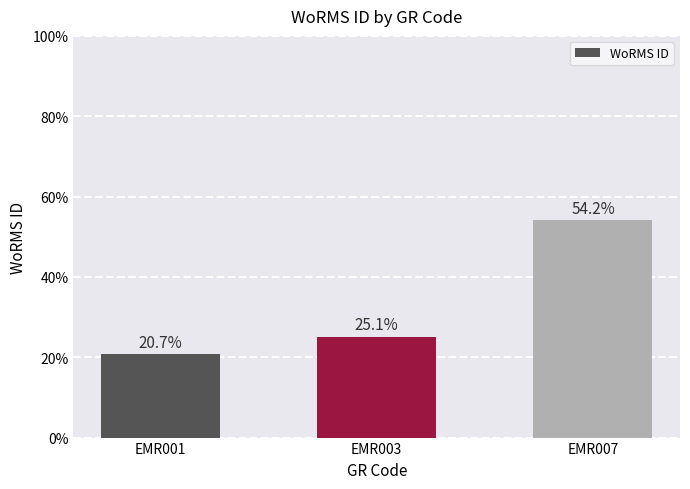

What is the minimum value shown in the chart?

20.7